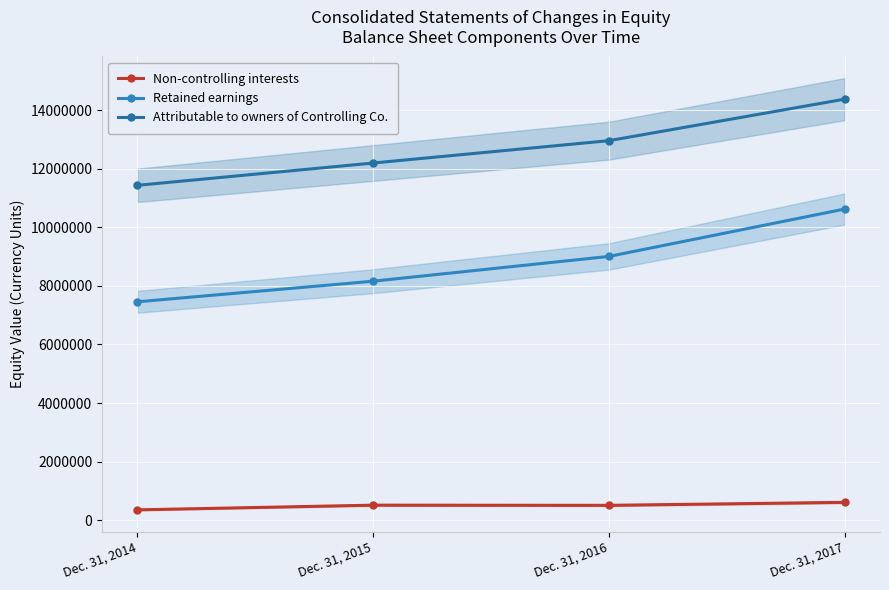

What is the value of the Retained earnings point at the 3rd from the left?

9004283